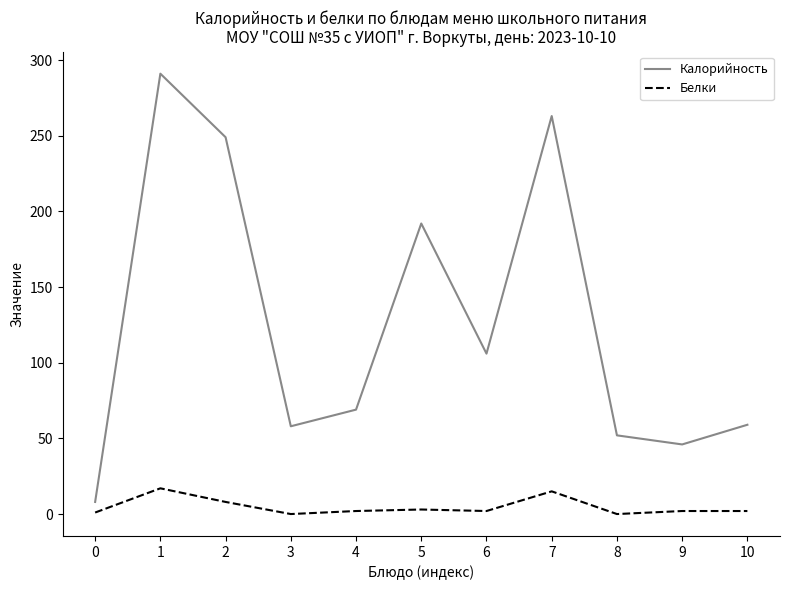

What is the difference between the maximum and minimum values in the Белки series?

17